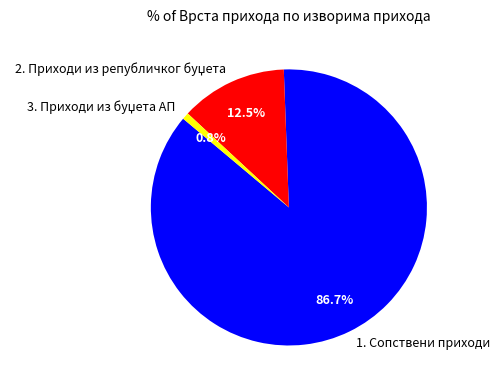

Which slice is the largest?

1. Сопствени приходи